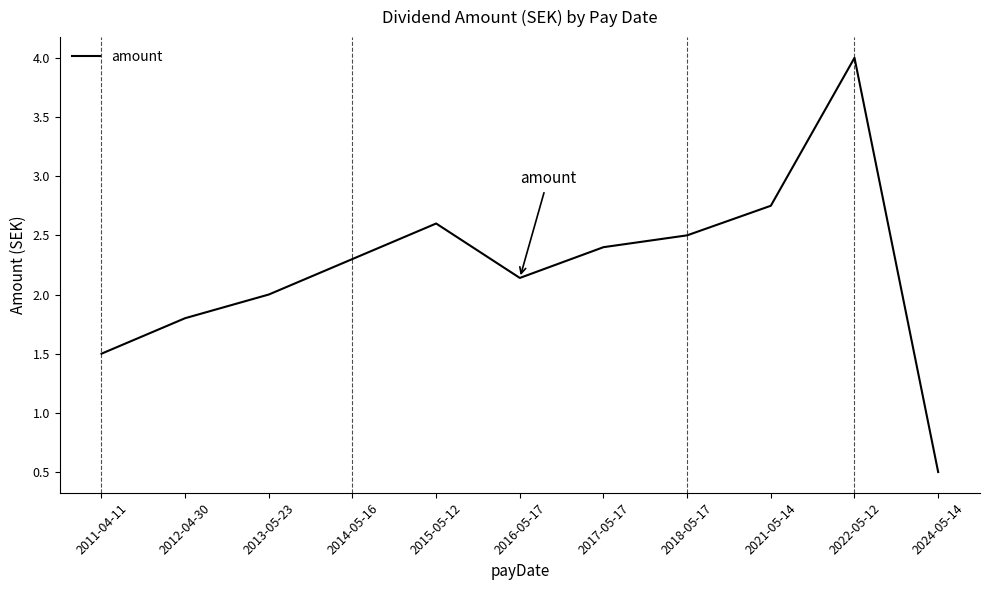

Is it true that the value at 2011-04-11 is 0.3?

False